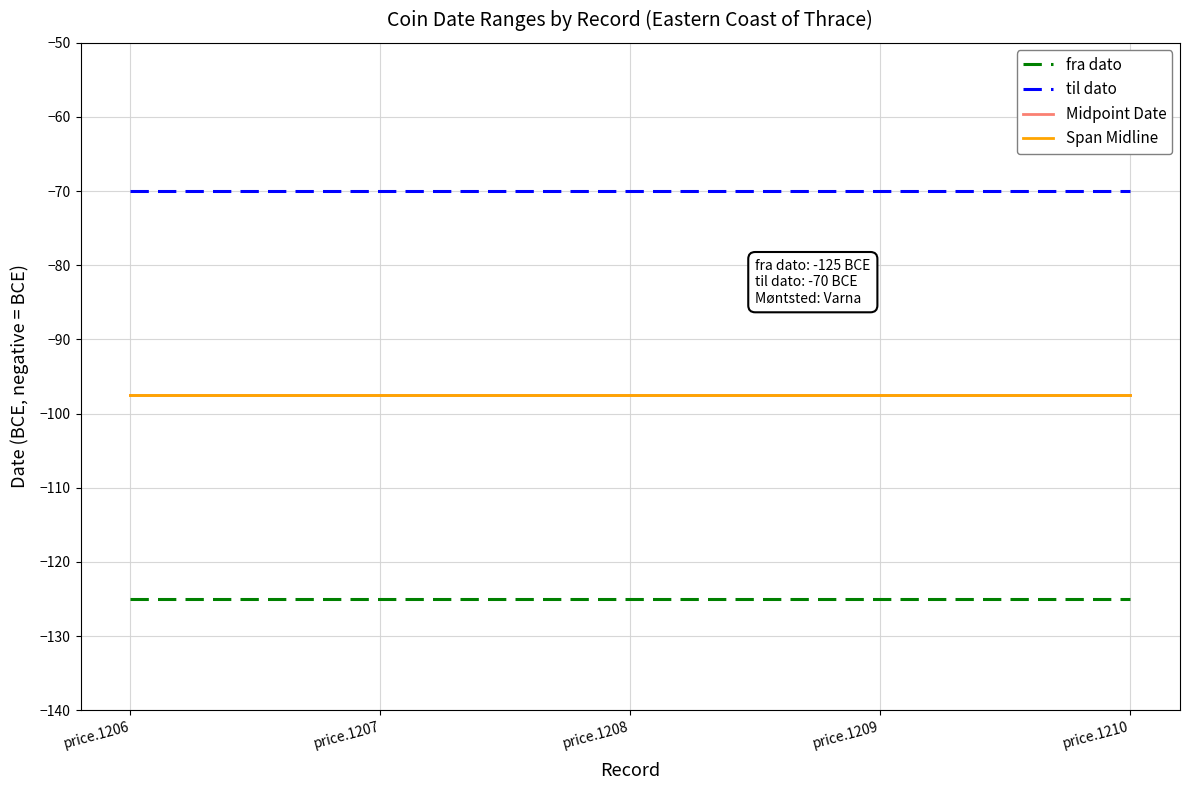

Rank the series by their maximum value, from lowest to highest.

fra dato, Midpoint Date, Span Midline, til dato